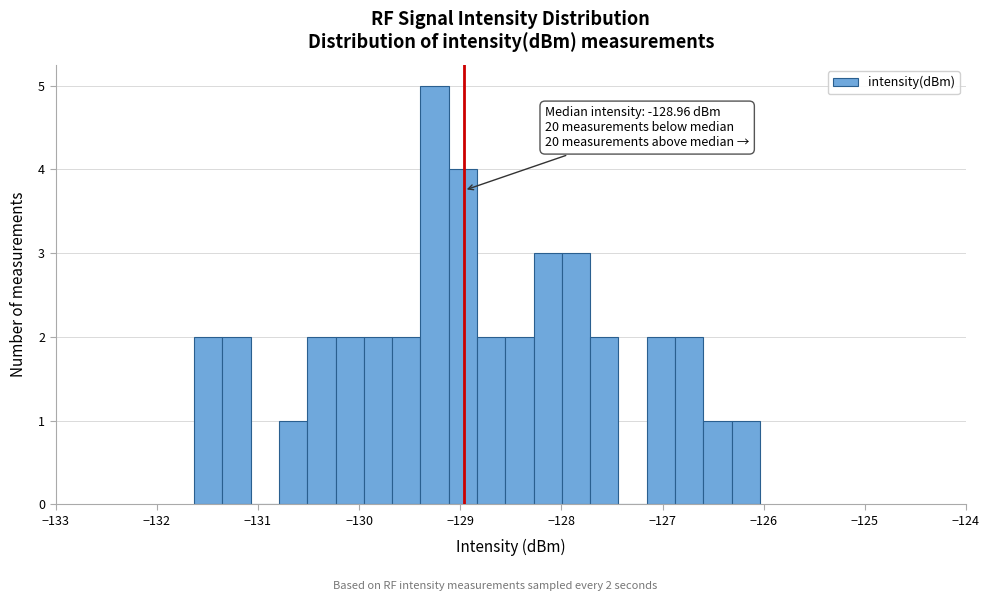

Around what value on the x-axis is the tallest bar? Give the approximate position of its centre, as read against the axis.

-129.3